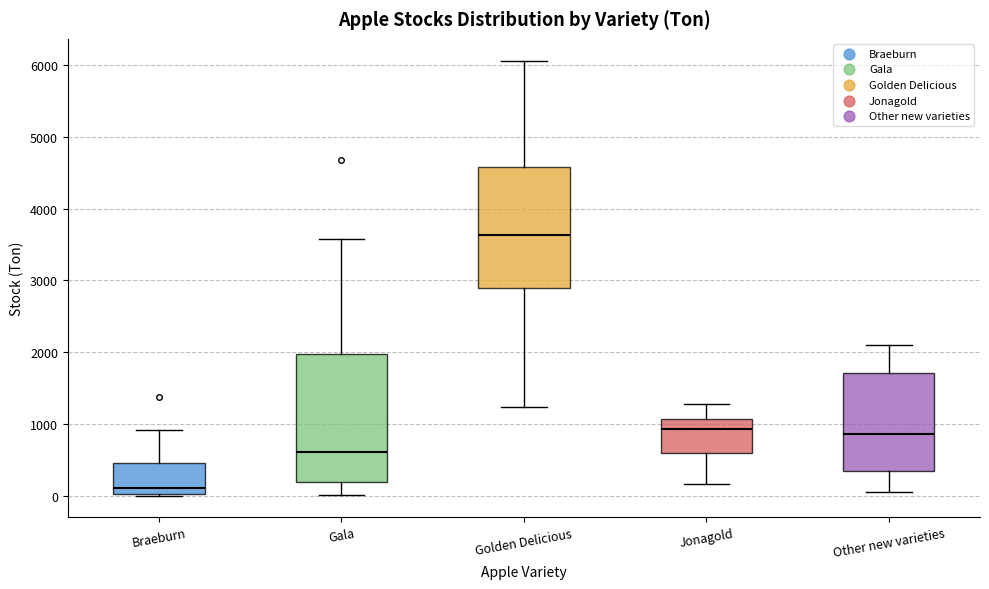

Reading left to right, read every box against the y-axis: the position of its median line, the range the box covers, and the ends of its whiskers. The values are not printed on the chart, so give them approximately, as read against the axis.

Braeburn: median 100, box 0 to 500, whiskers 0 to 900
Gala: median 600, box 200 to 2000, whiskers 0 to 3600
Golden Delicious: median 3600, box 2900 to 4600, whiskers 1200 to 6100
Jonagold: median 900, box 600 to 1100, whiskers 200 to 1300
Other new varieties: median 900, box 300 to 1700, whiskers 0 to 2100